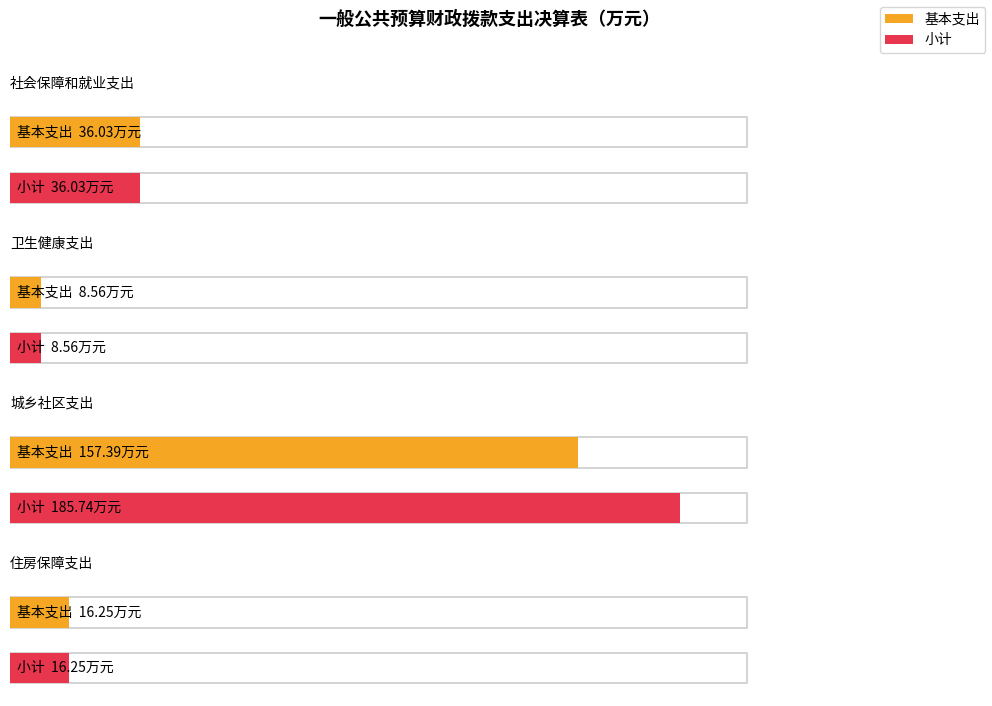

What is the total value across all series at 社会保障和就业支出?

72.1